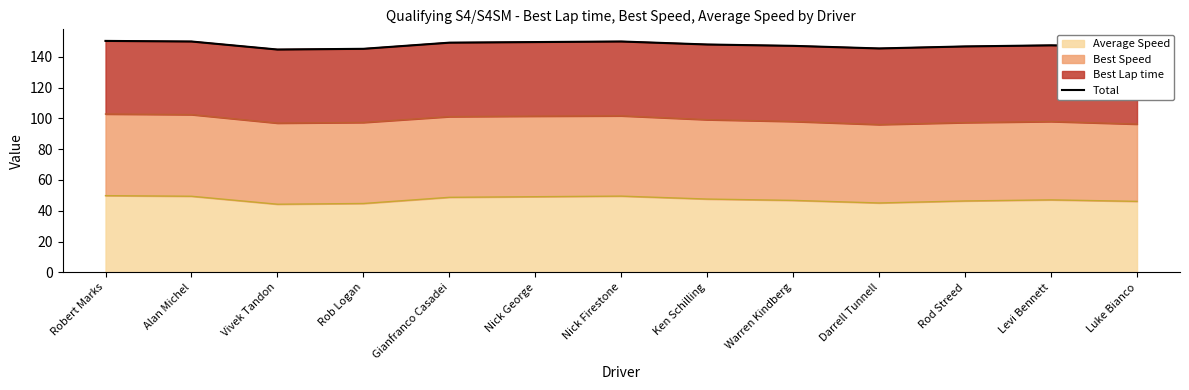

Read the Average Speed value at Darrell Tunnell.

45.1